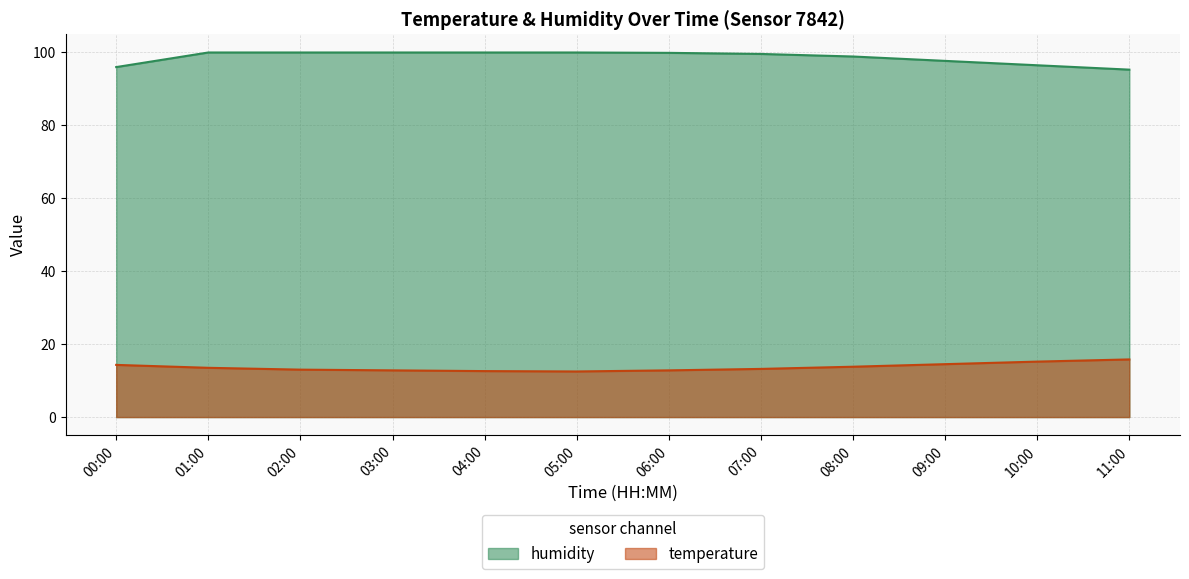

Rank the series by their average value, from highest to lowest.

humidity, temperature